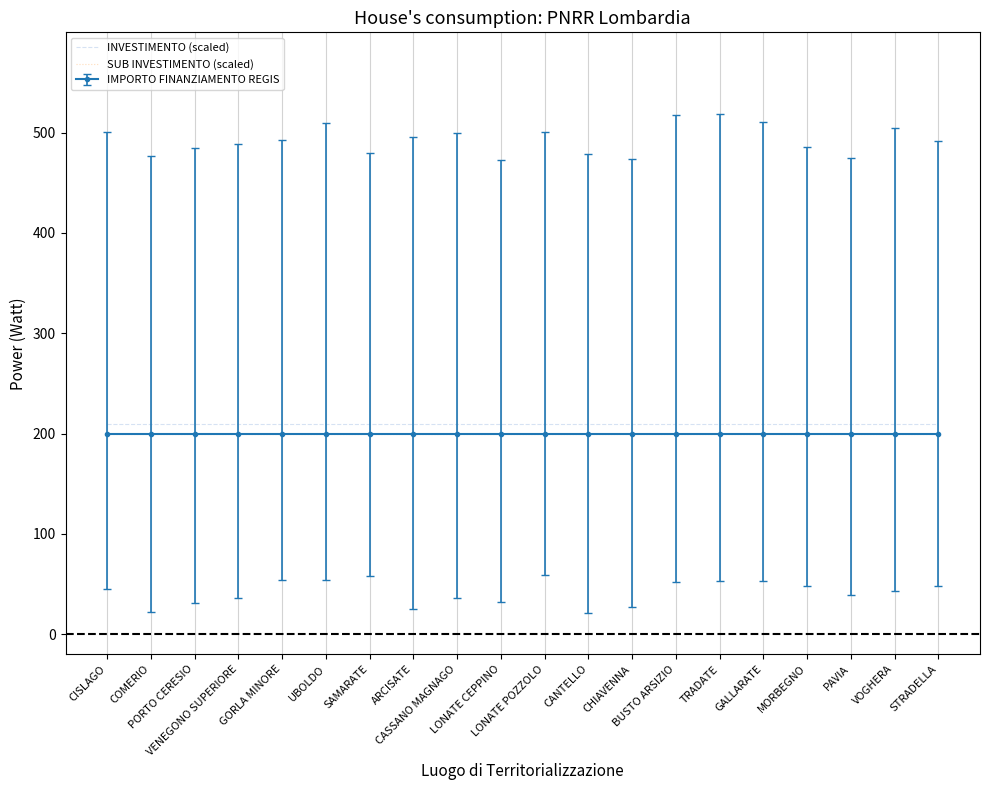

The value of SUB INVESTIMENTO (scaled) at ARCISATE is 199.5. True or false?

True